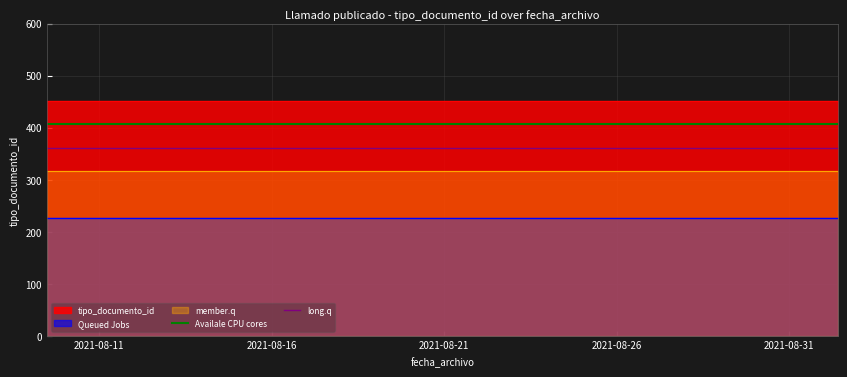

What is the maximum value for long.q?

361.6